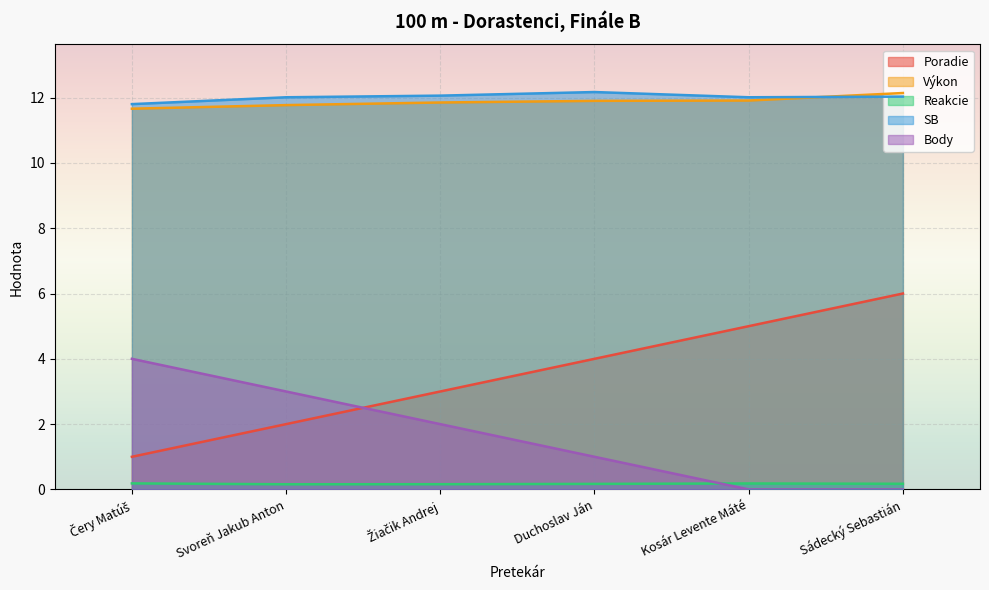

True or false: Výkon and Reakcie cross at least once.

False